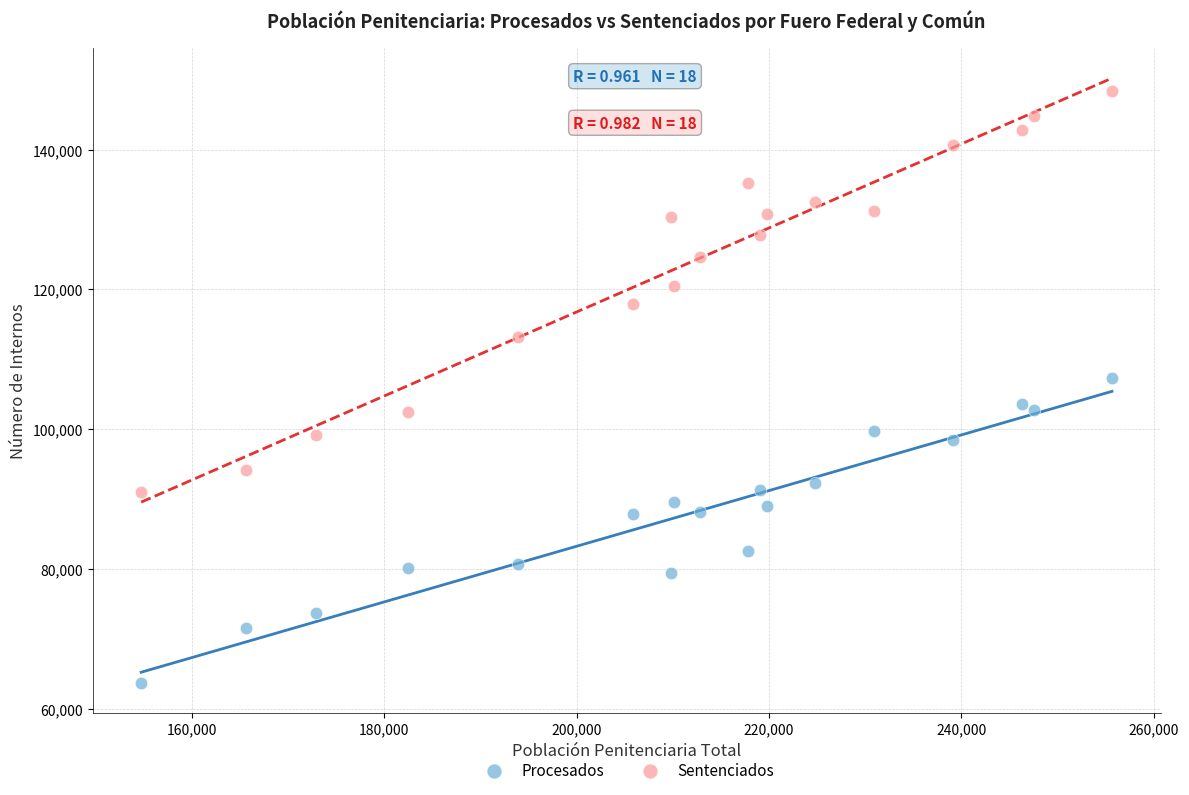

Which series contains the highest Y value?

Sentenciados